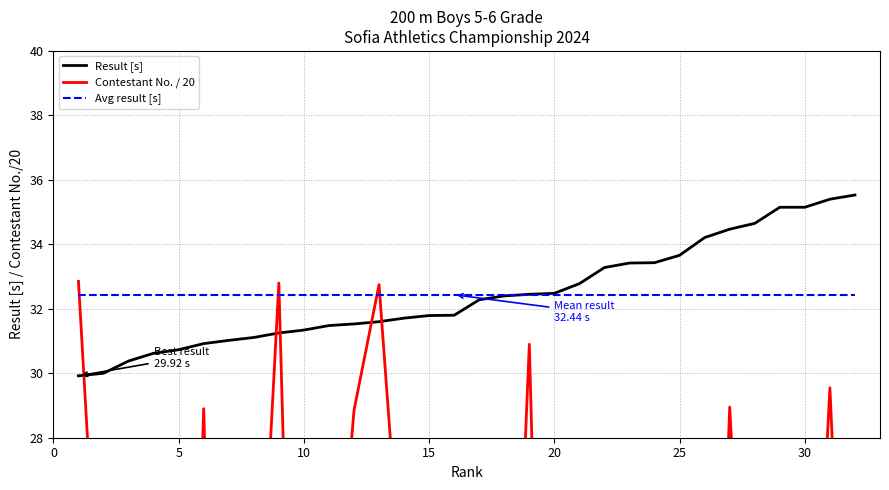

What is the average value of the Avg result [s] series?

32.4